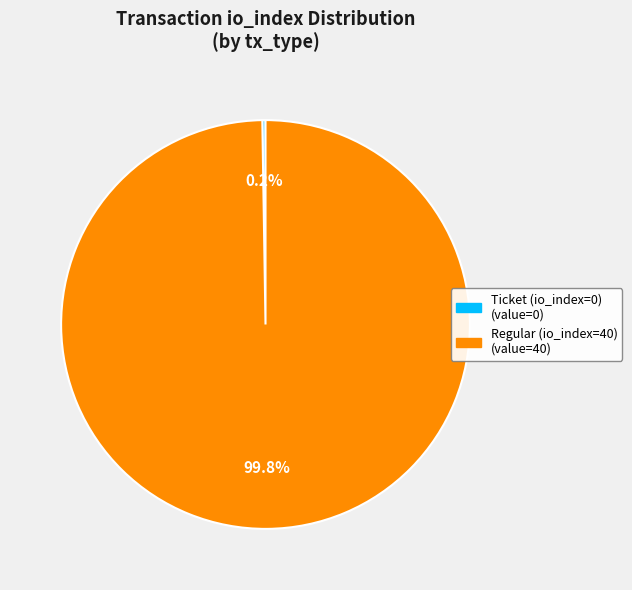

What is the largest slice in the pie chart?

Regular (io_index=40)